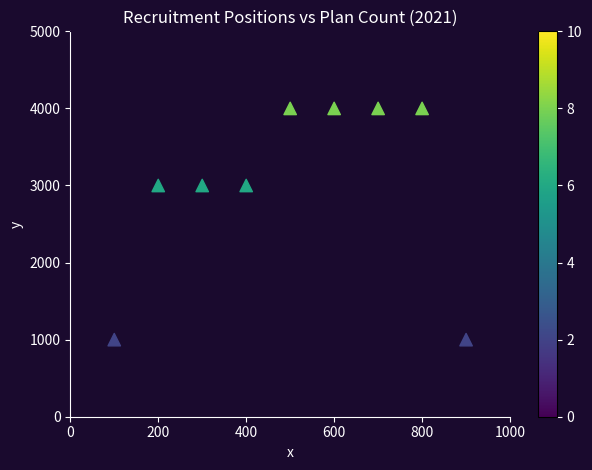

What is the range of X values (max minus min)?

800